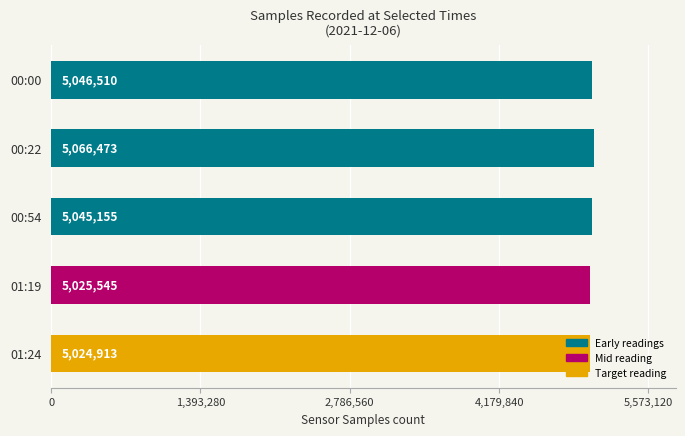

How many data points does each series have?

5